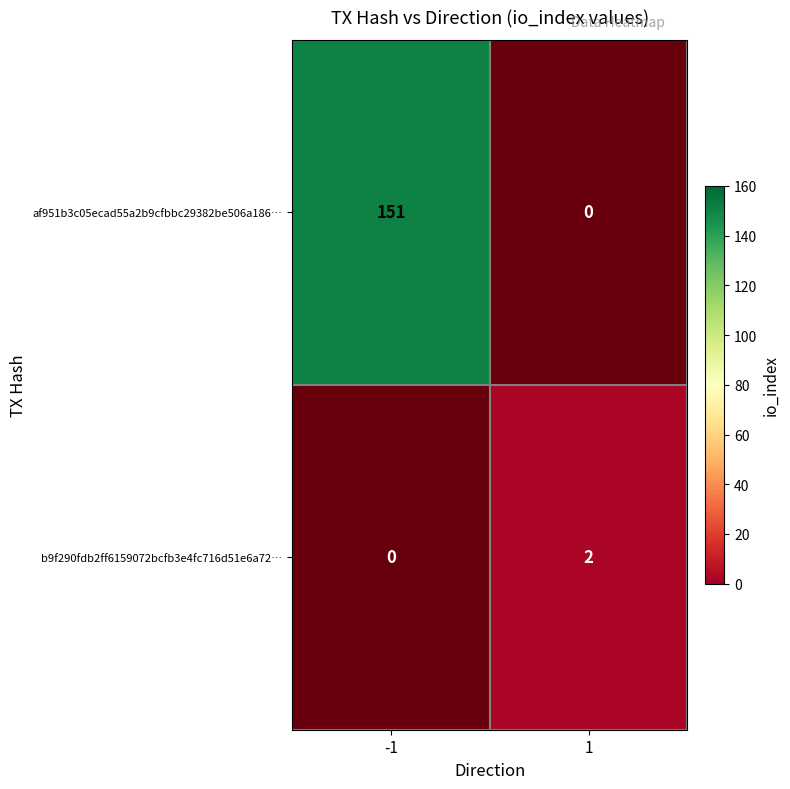

List the series in order of their peak value, highest first.

af951b3c05ecad55a2b9cfbbc29382be506a186…, b9f290fdb2ff6159072bcfb3e4fc716d51e6a72…